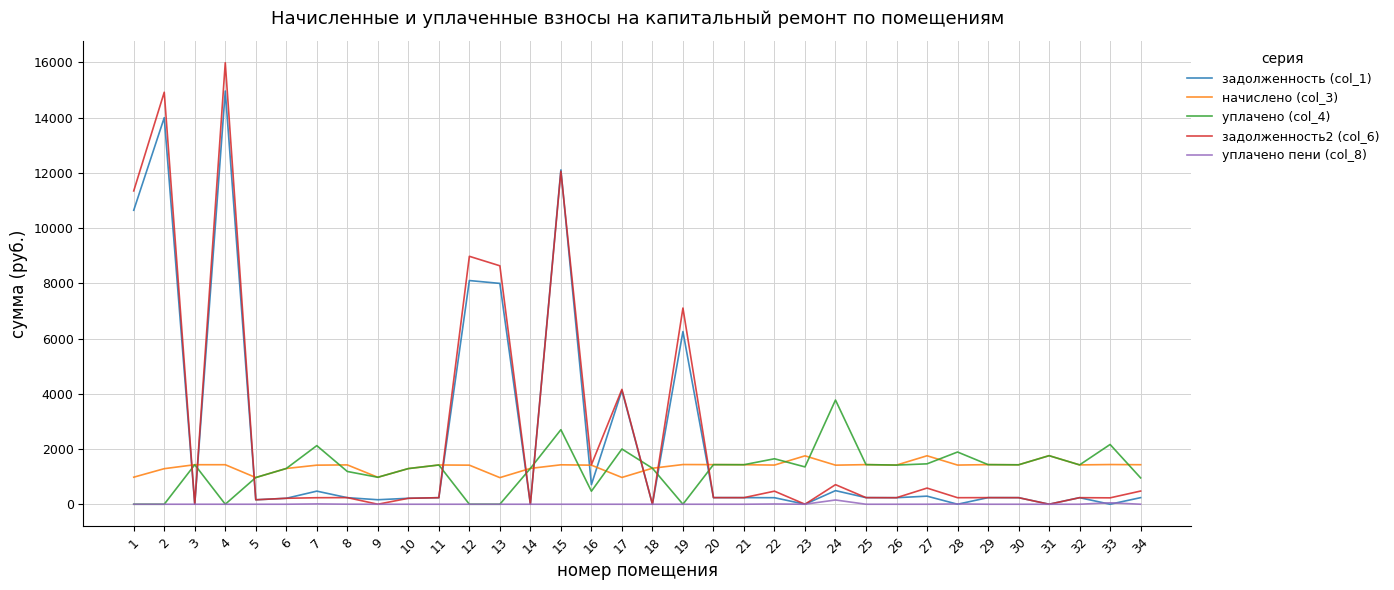

The value of уплачено (col_4) at 5 is 966.7. True or false?

True